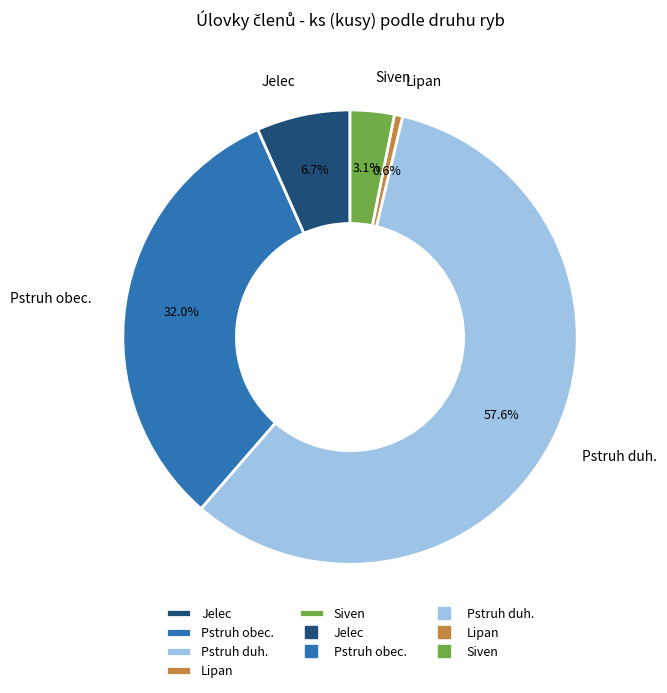

Which has a higher value, Siven or Lipan?

Siven